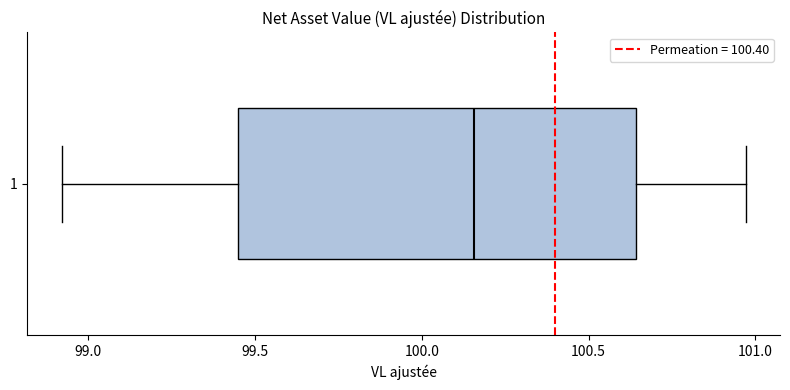

Transcribe this box plot: give where the median line is, the range the box spans, and where the two whiskers end, as read against the x-axis. The values are not printed on the chart, so give them approximately, as read against the axis.

median 100.15, box 99.45 to 100.65, whiskers 98.90 to 100.95